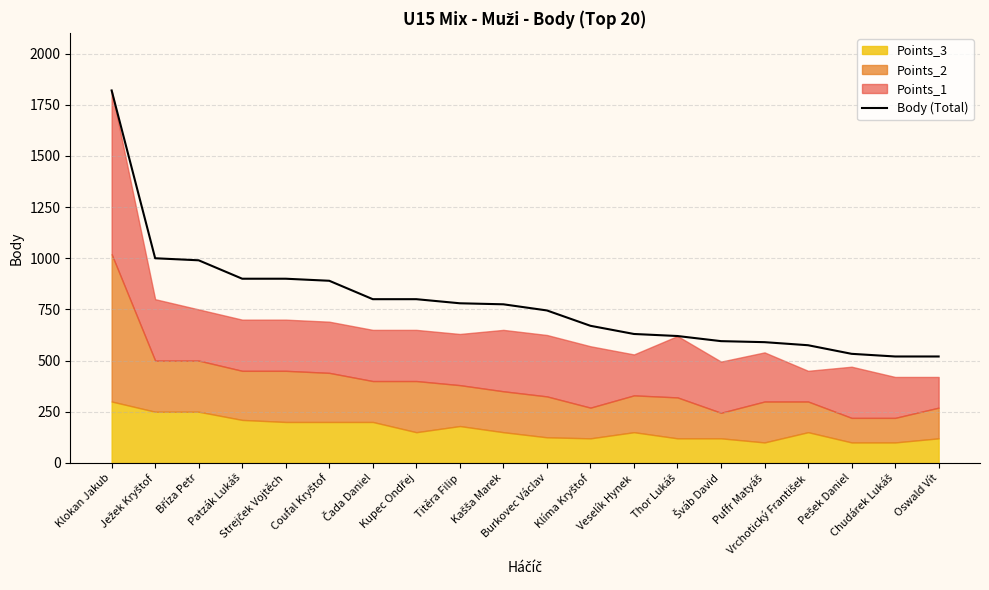

Count the number of categories in the chart.

20